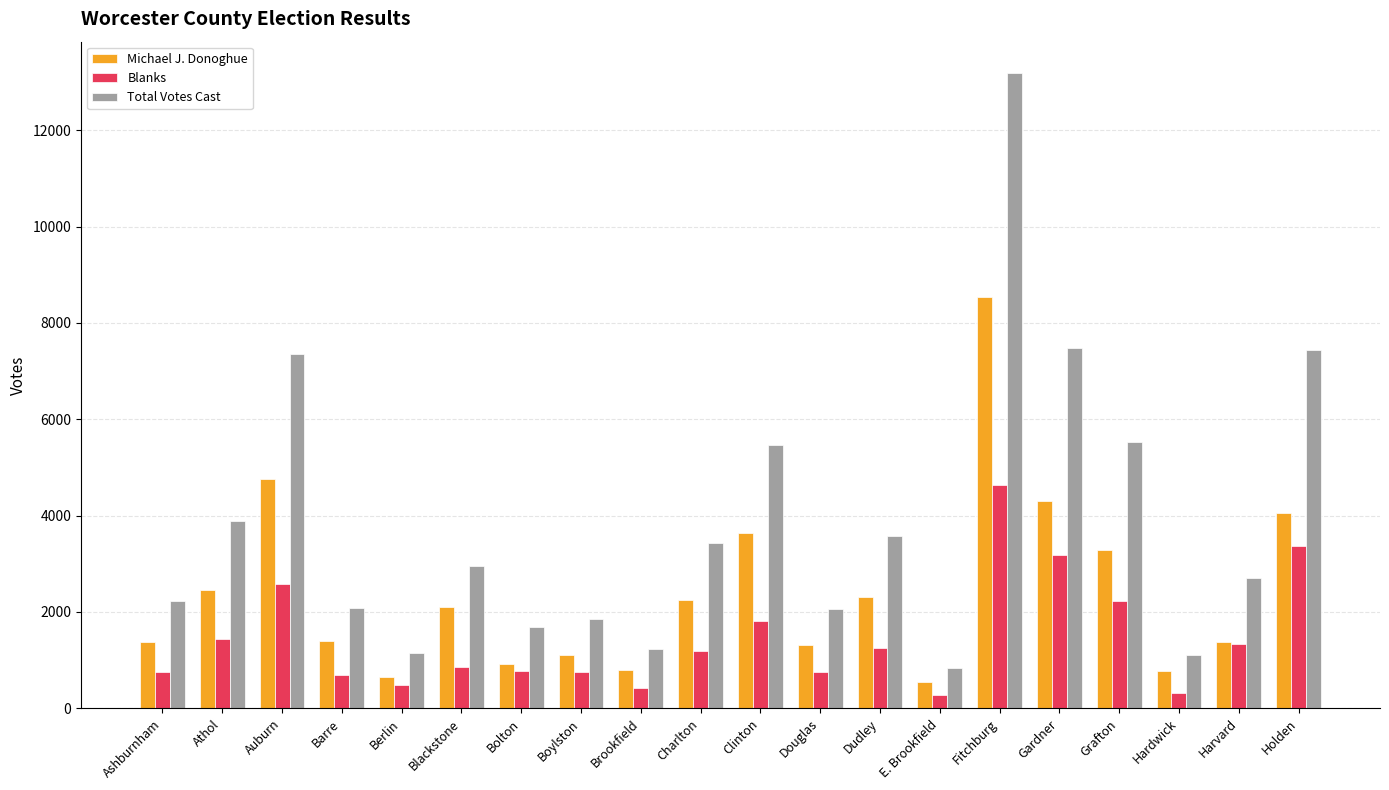

How many series are shown in this chart?

3